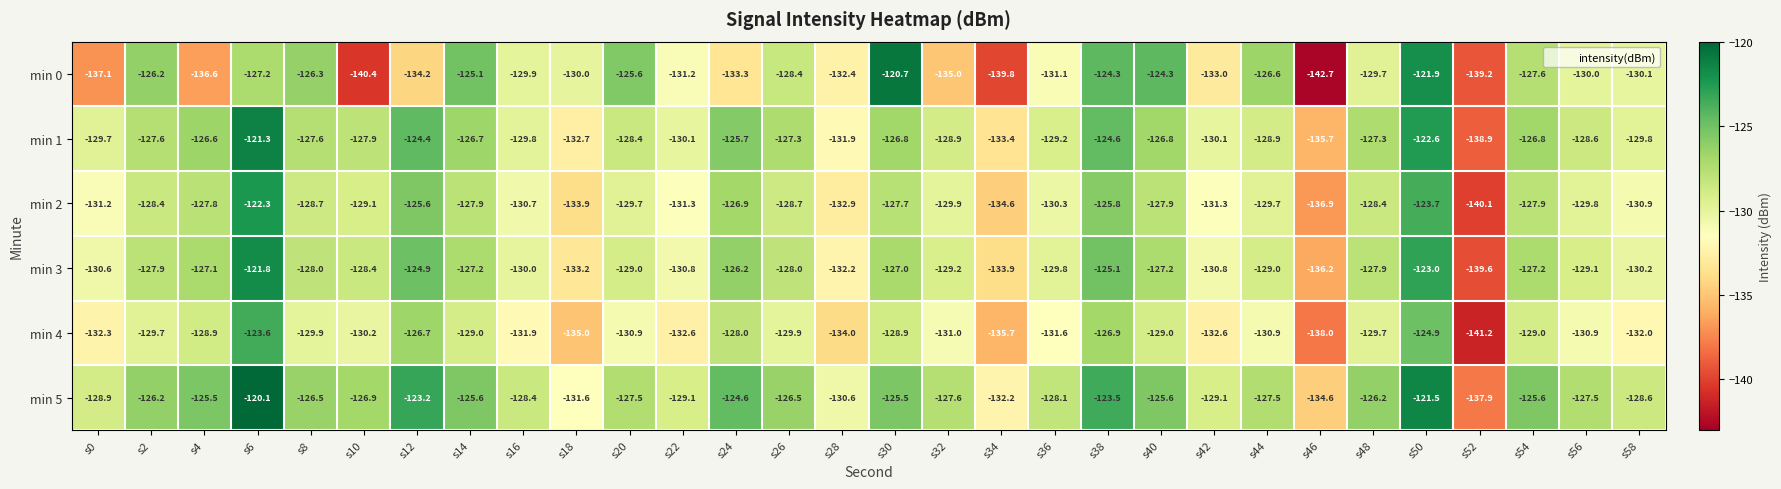

What value does the min 4 series have at s14?

-129.0